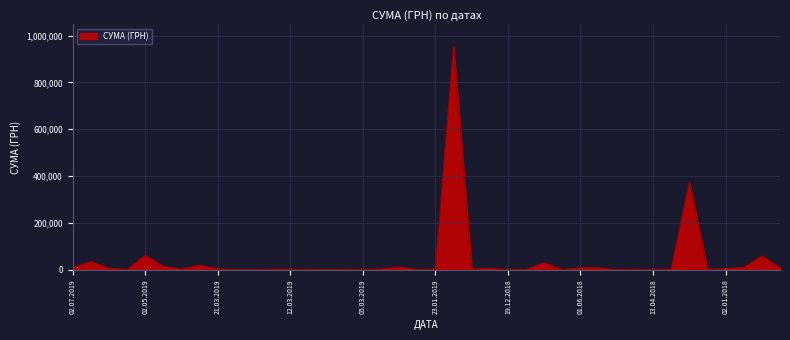

What is the maximum value shown in the chart?

952279.7